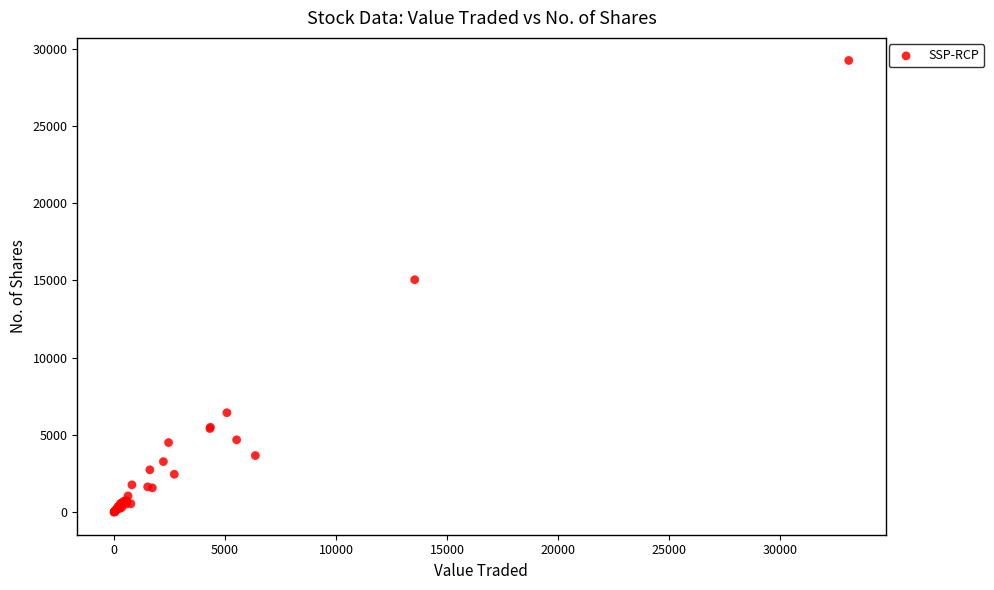

What Y value in the scatter plot is closest to 14623?

15049